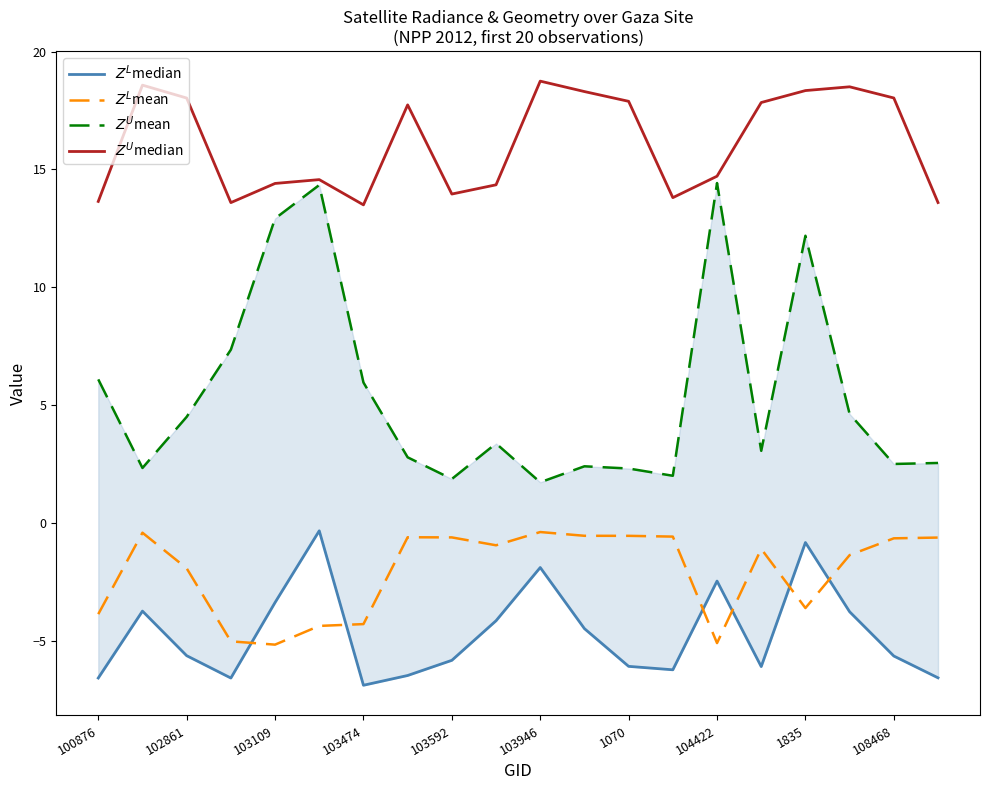

True or false: $Z^U$mean and $Z^L$median cross at least once.

False